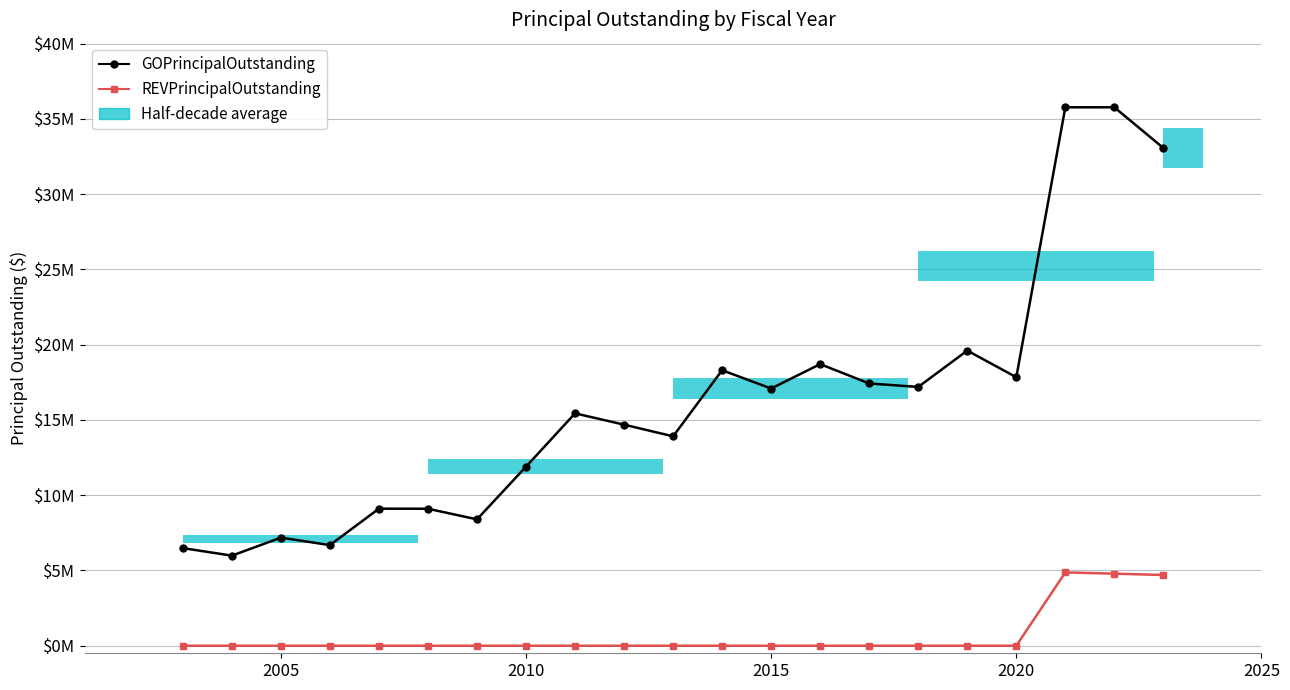

Which series has the widest spread of values?

GOPrincipalOutstanding